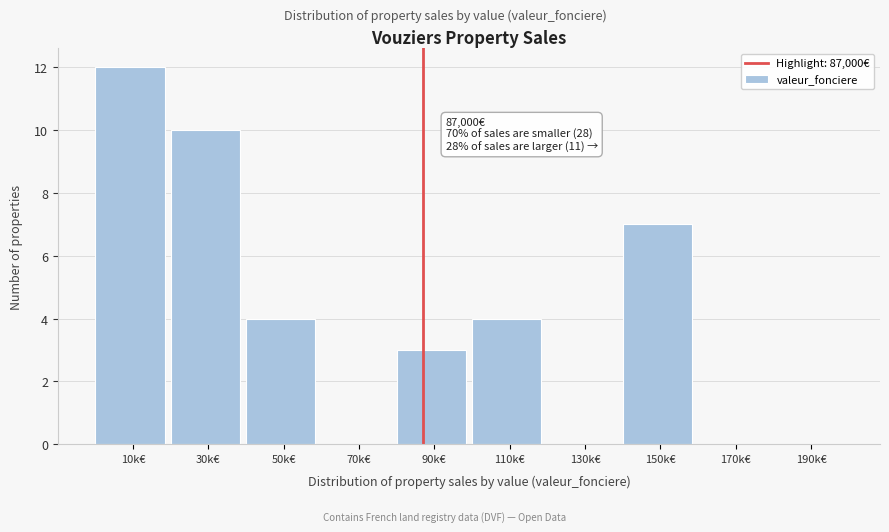

Reading left to right, extract all data points from this chart.

10k€=12	30k€=10	50k€=4	70k€=0	90k€=3	110k€=4	130k€=0	150k€=7	170k€=0	190k€=0